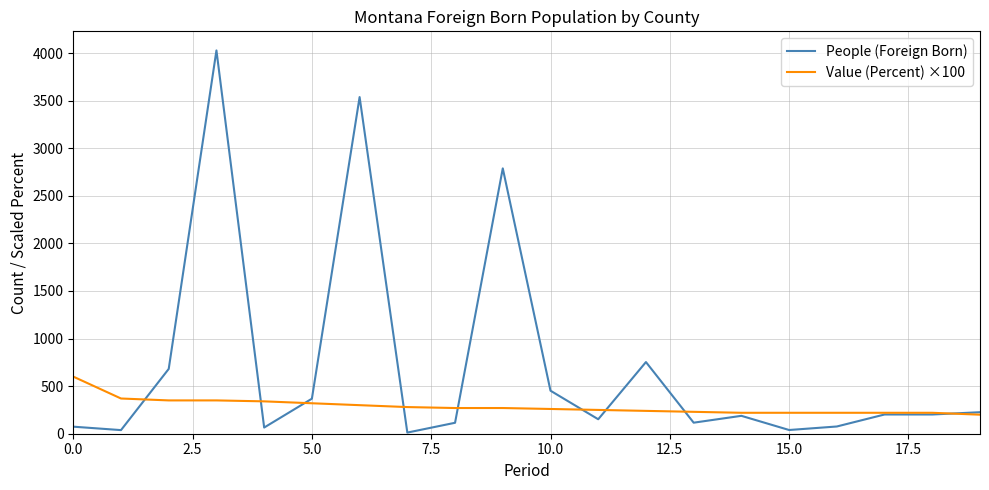

Which series has the largest total across all categories?

People (Foreign Born)